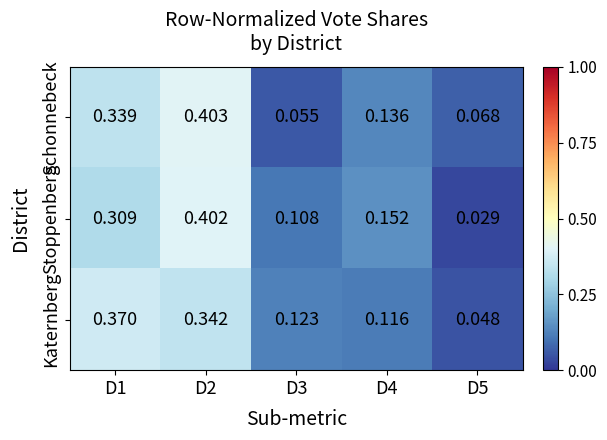

Which series changed the most between D3 and D4?

Schonnebeck